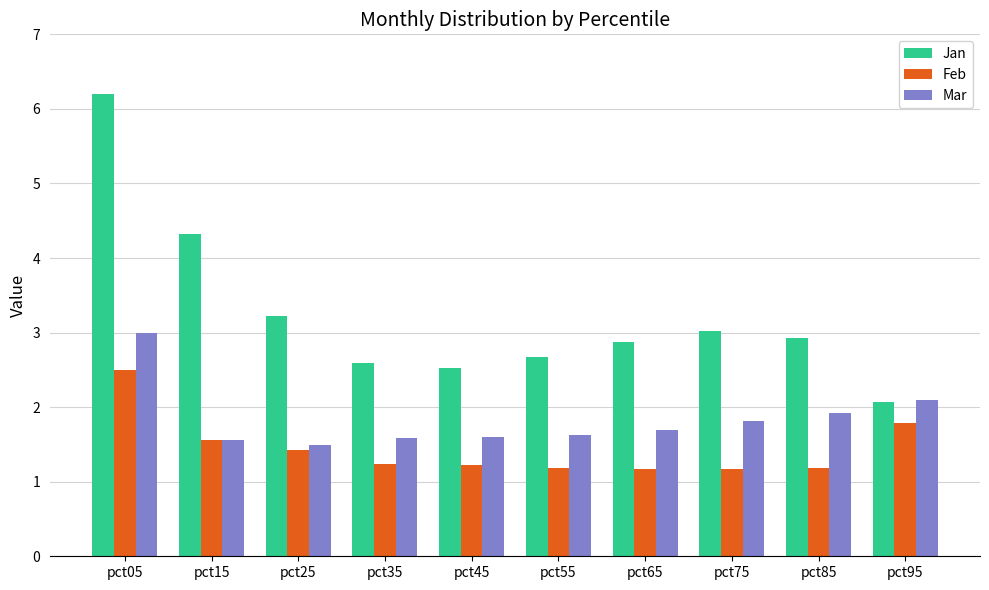

What is the difference between the maximum and second lowest values in the Feb series?

1.3